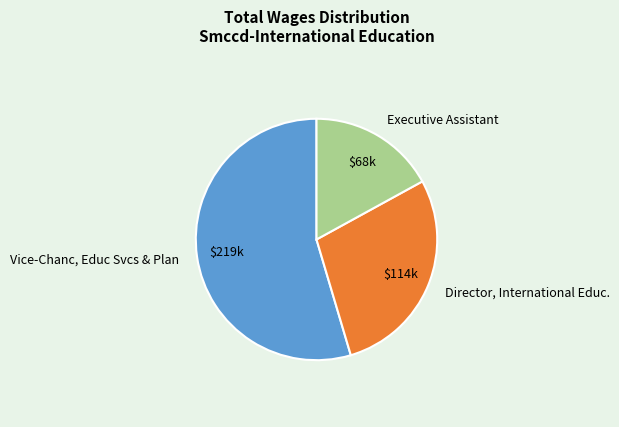

Count the number of slices in the pie.

3